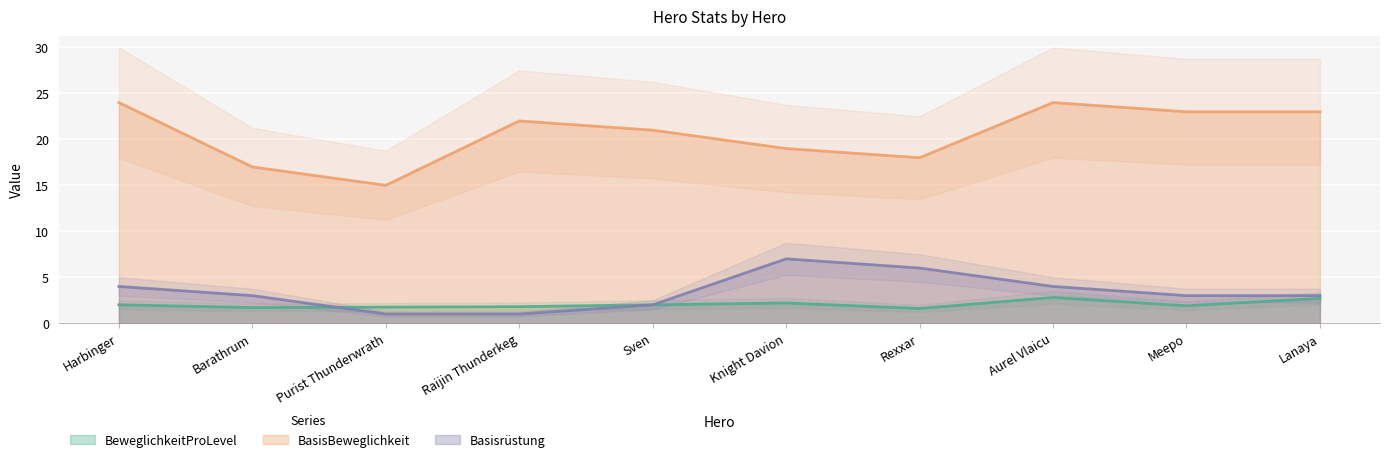

What is the label of the 3rd point from the left?

Purist Thunderwrath